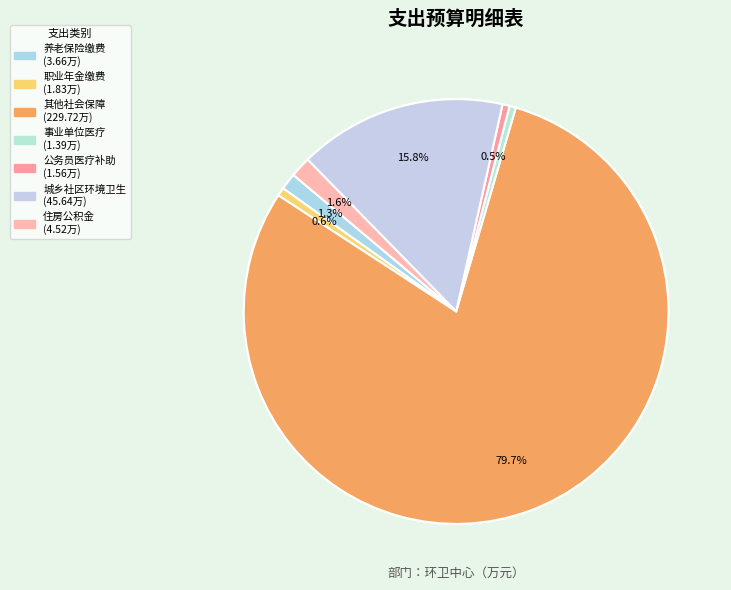

Combined, do 事业单位医疗 and 机关事业单位职业年金缴费支出 account for over 50%?

No